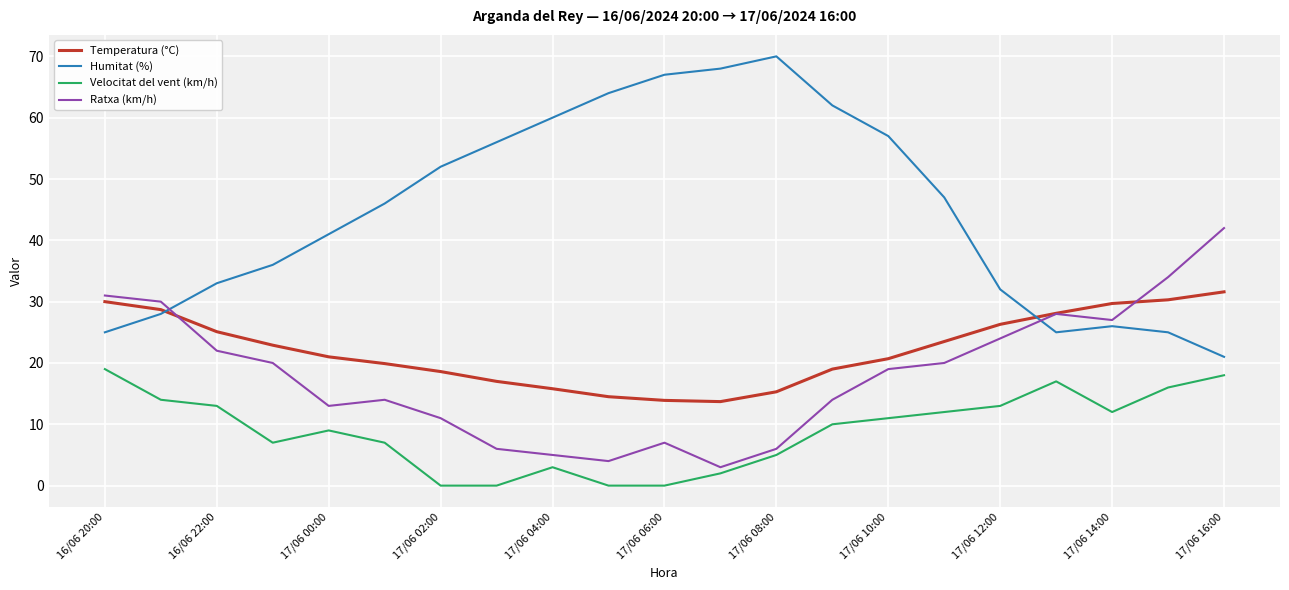

What is the maximum value for Humitat (%)?

70.0